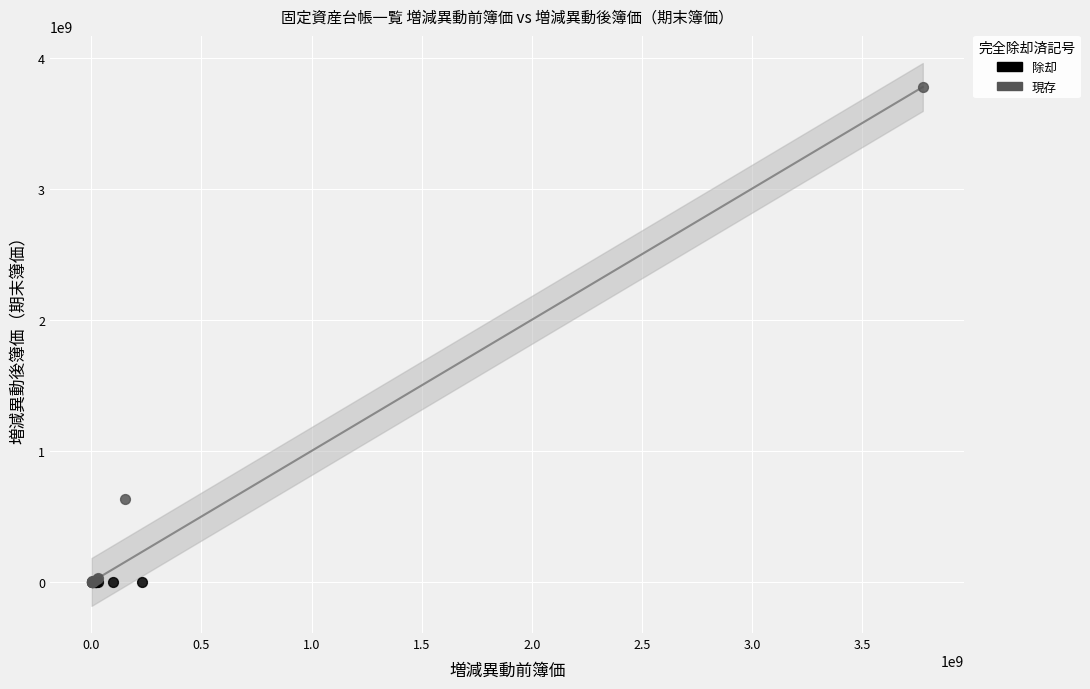

Which series reaches the maximum Y coordinate?

現存